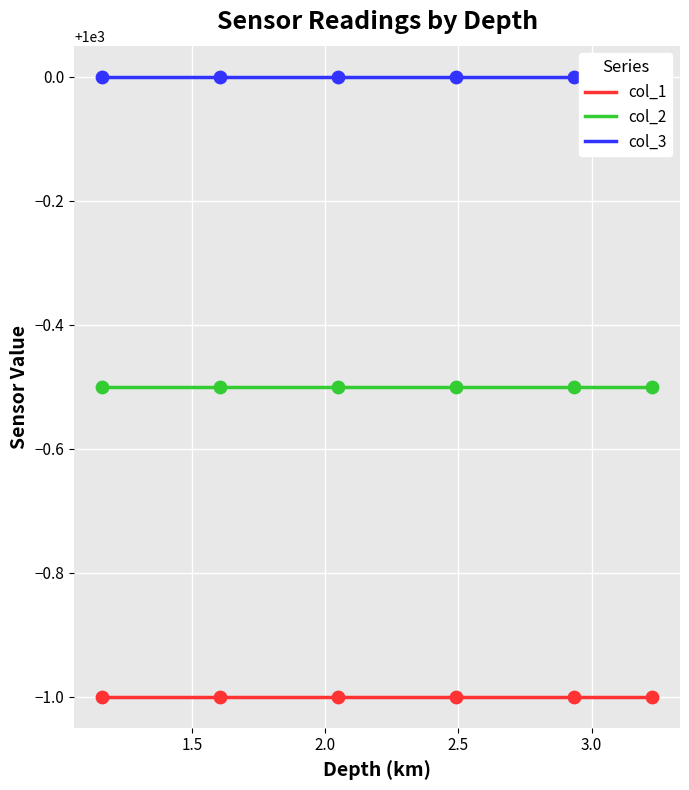

What is the lowest value of the col_2 series?

999.5